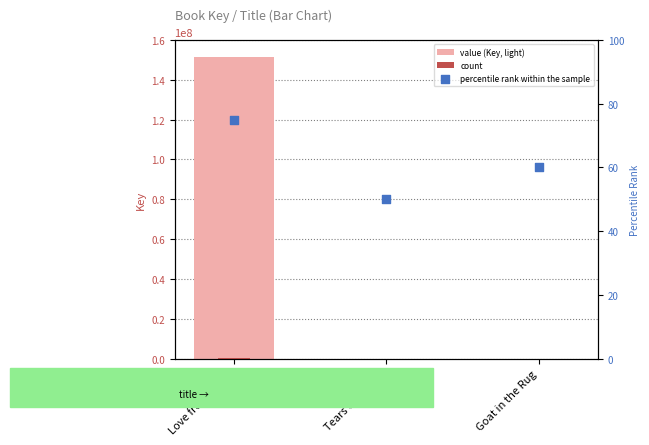

What is the total value across all series at Love from A to Z?

151804257.4